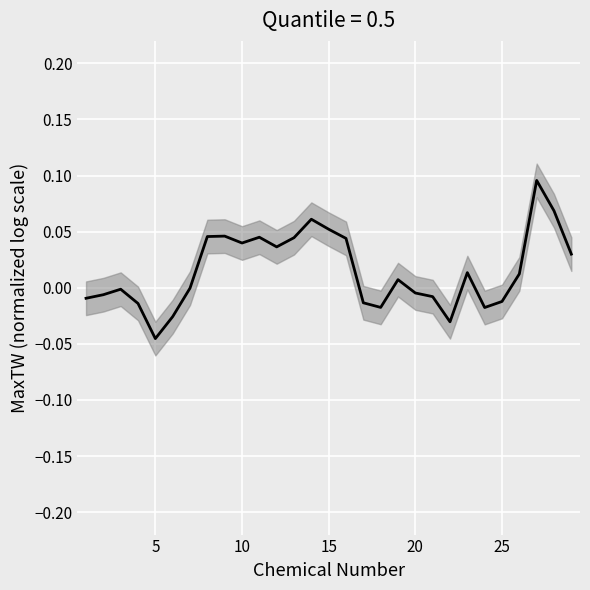

What is the difference between the maximum and second lowest values?

0.1